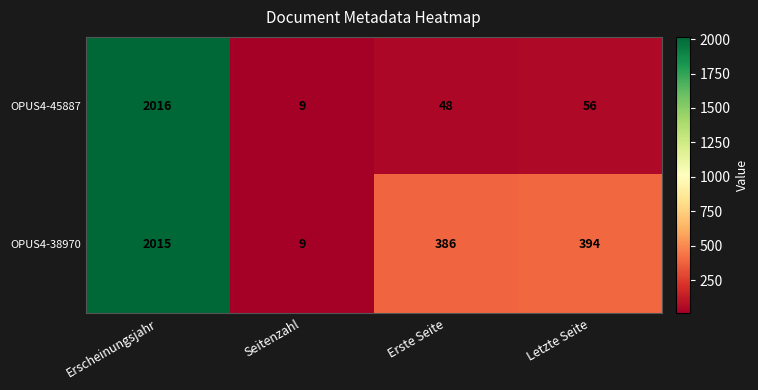

What is the highest value of the OPUS4-45887 series?

2016